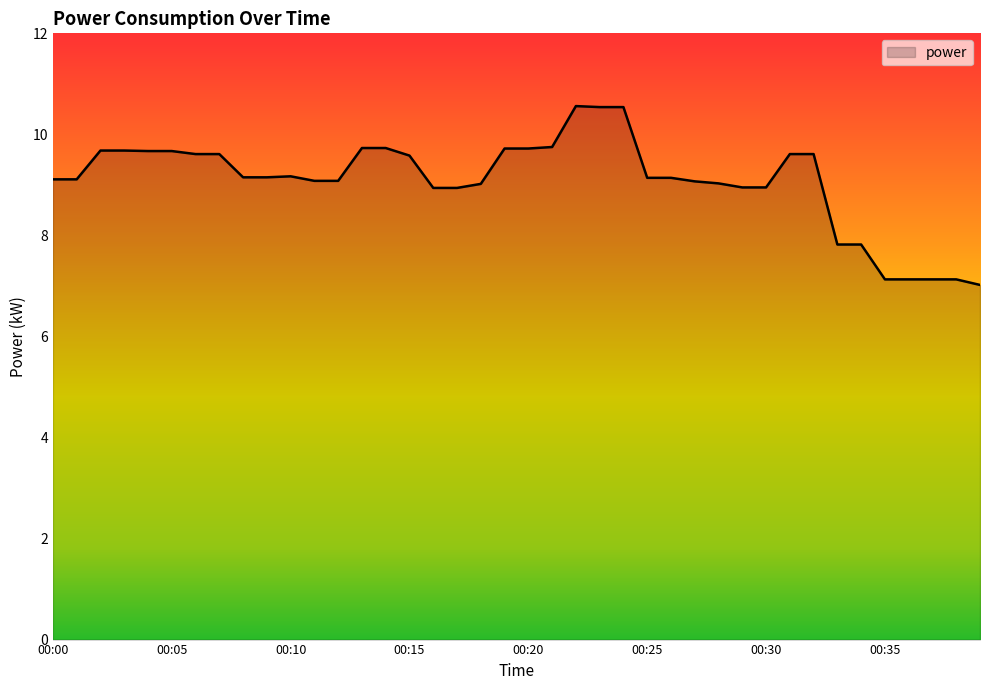

What is the smallest value displayed?

7.0